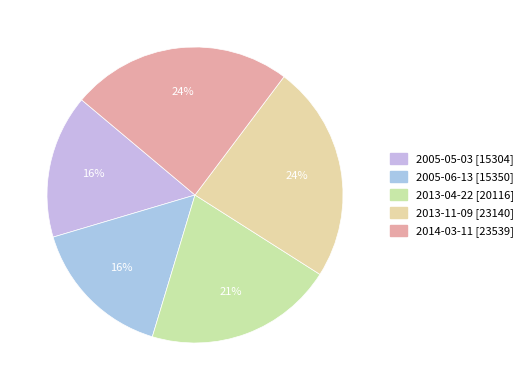

The 2005-05-03 slice represents 16% of the pie. True or false?

True